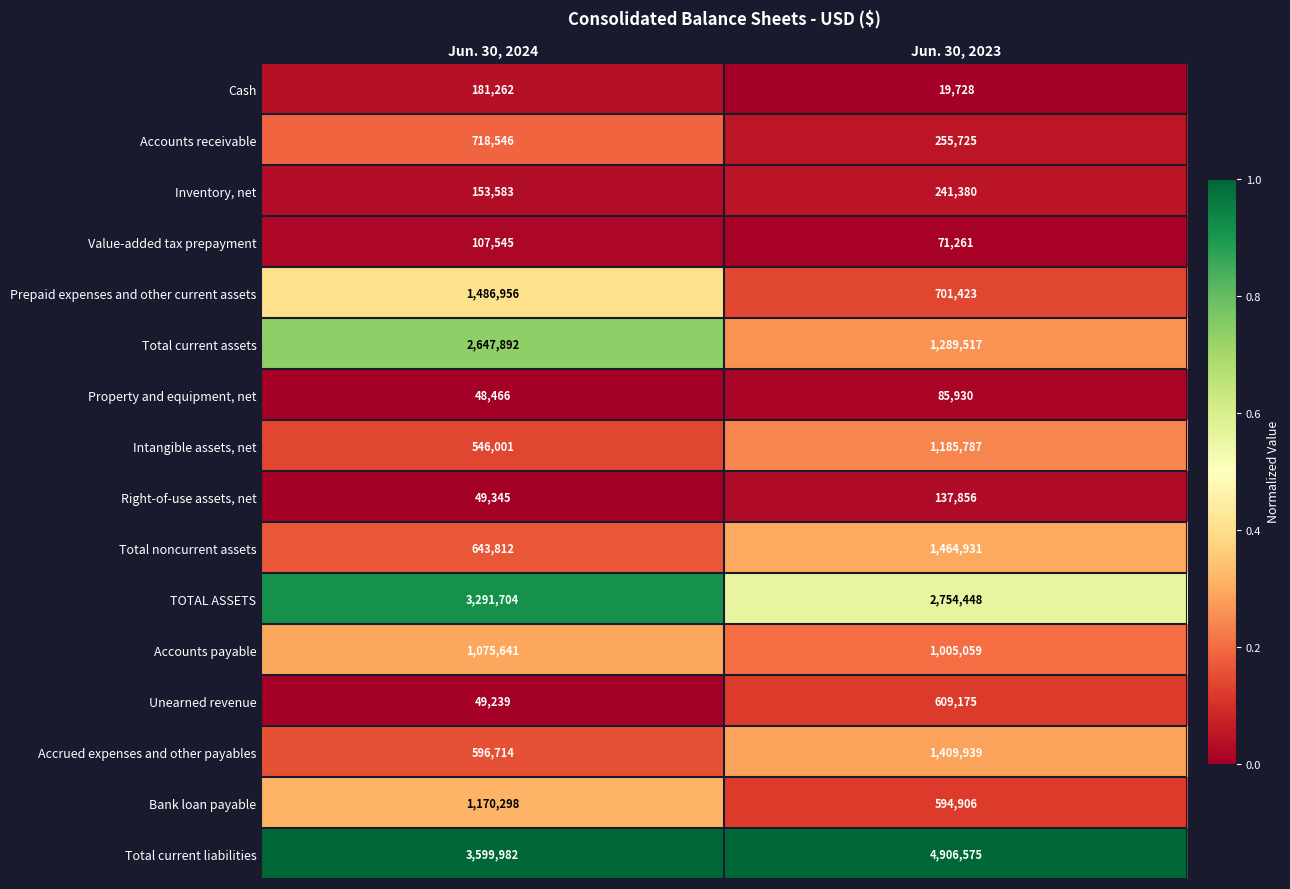

Between Jun. 30, 2024 and Jun. 30, 2023, which series saw the biggest shift?

Total current assets